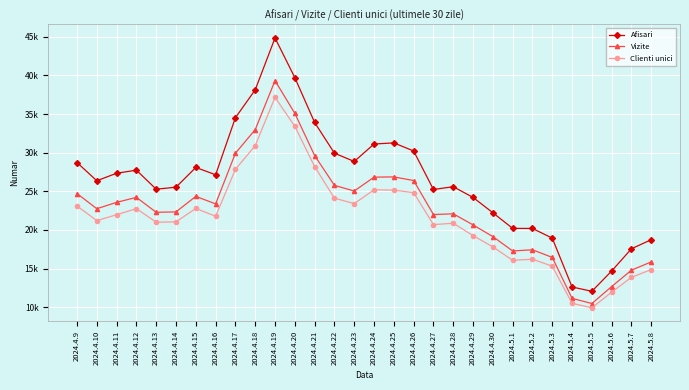

True or false: Afisari and Vizite intersect in this chart.

False